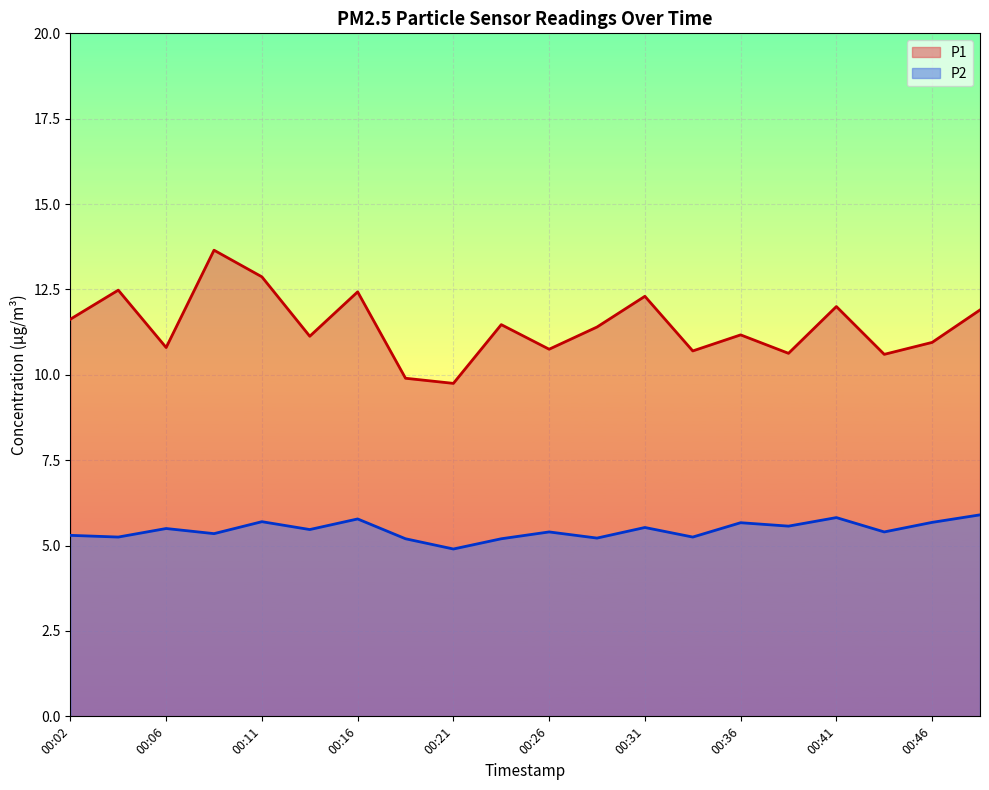

What is the value of the P2 point at the 6th from the left?

5.5